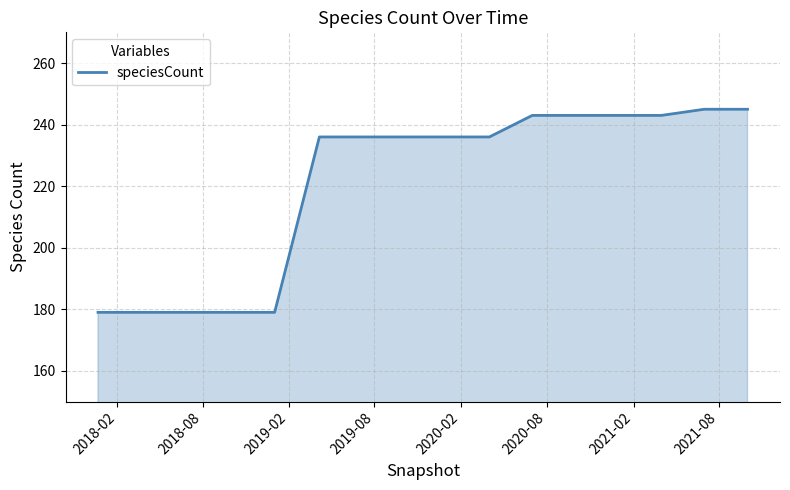

What is the difference between the maximum and minimum values?

66